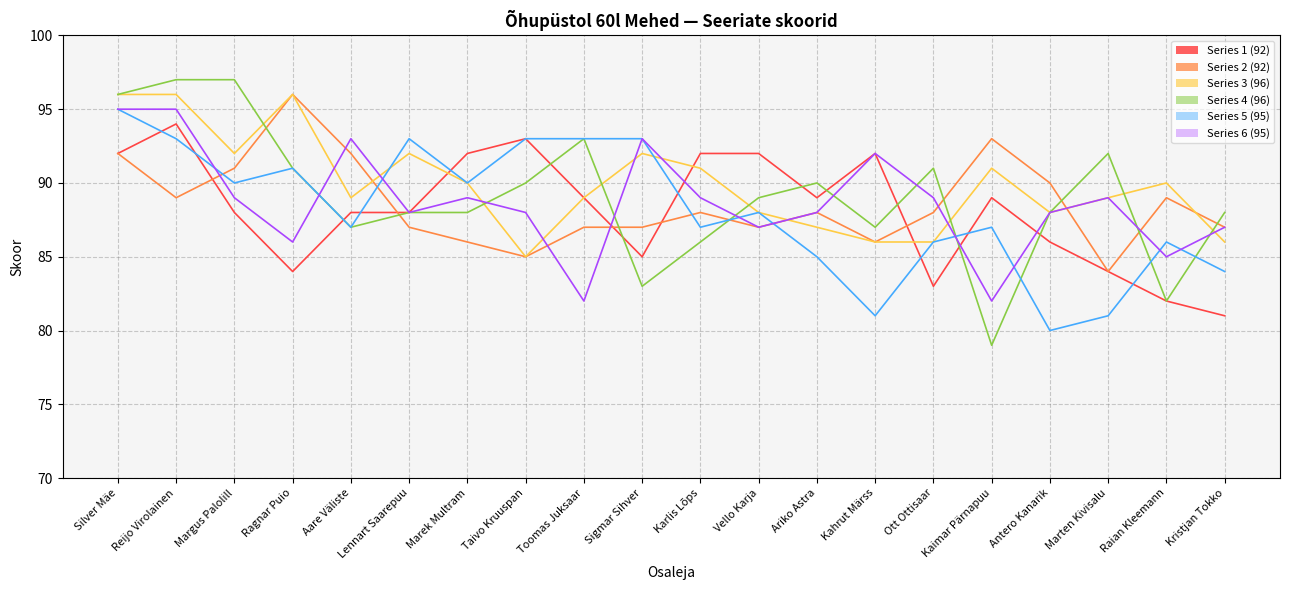

How many categories are shown in the chart?

20